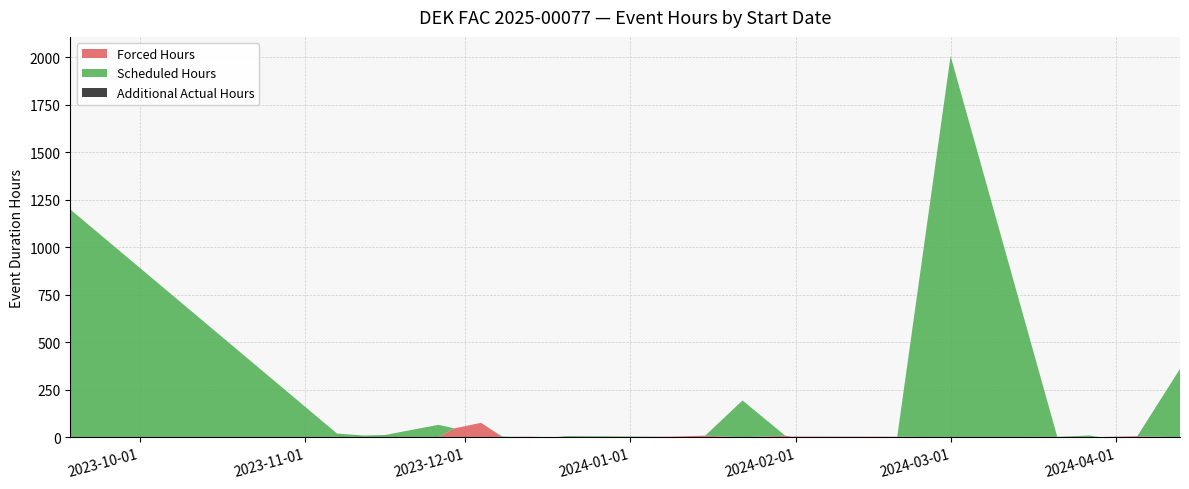

Reading left to right, transcribe all the data shown in this chart.

Forced Hours: 0.0	0.0	0.0	0.0	0.0	47.0	76.2	0.0	2.3	2.8	0.0	0.0	3.0	8.5	0.0	8.8	3.7	2.9	0.0	2.2	0.0	1.0	5.8	0.0
Actual Hours: 1199.0	19.7	9.3	12.0	65.5	47.0	76.2	3.9	2.3	2.8	1.0	6.3	3.0	8.5	193.8	8.8	3.7	2.9	2006.7	2.2	9.4	1.0	5.8	360.0
Scheduled Hours: 1199.0	19.7	9.3	12.0	65.5	0.0	0.0	3.9	0.0	0.0	1.0	6.3	0.0	0.0	193.8	0.0	0.0	0.0	2006.7	0.0	9.4	0.0	0.0	360.0